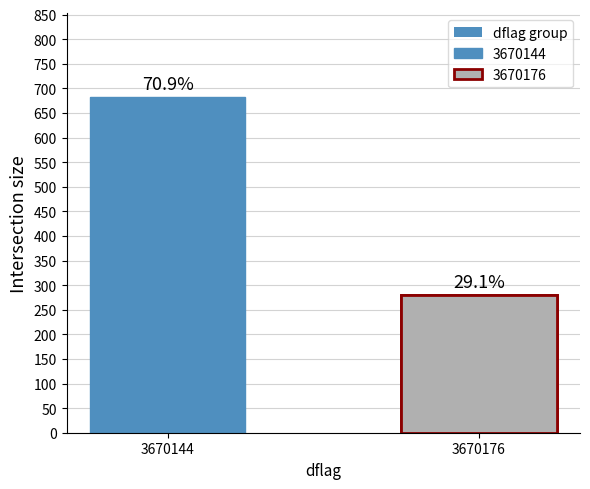

What is the value of the 1st bar from the left?

682